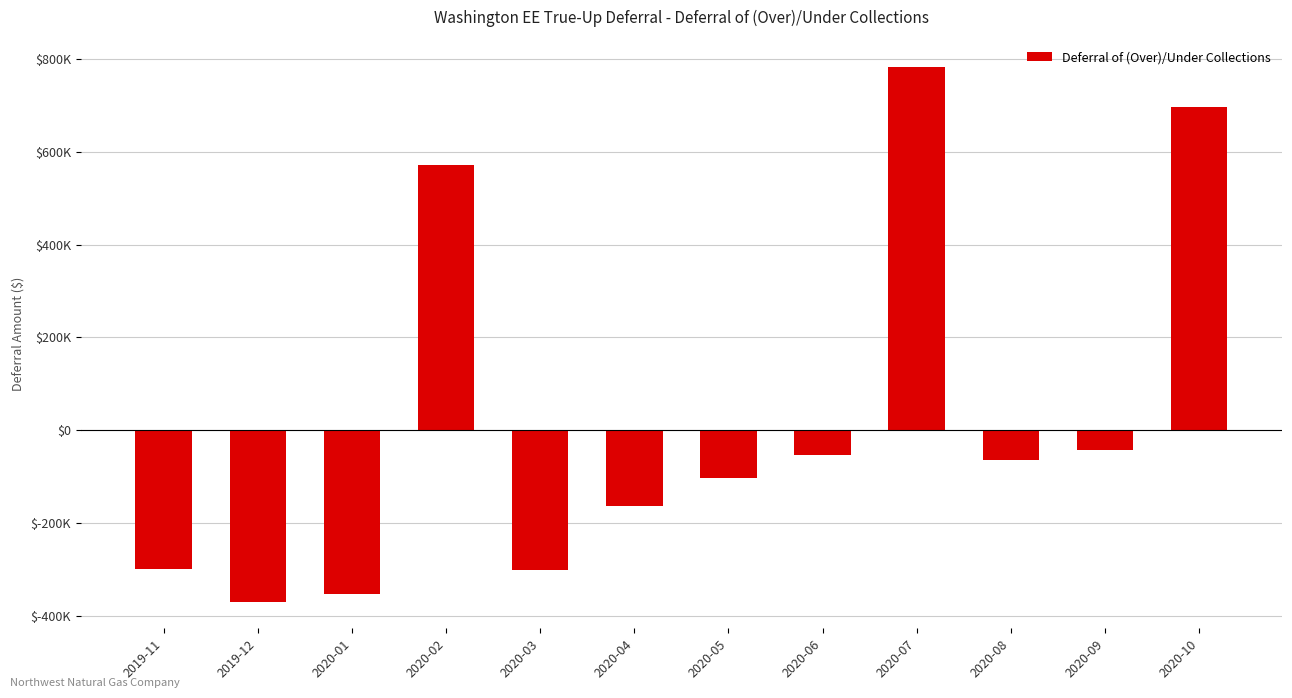

Is it true that the value at 2020-04 is -163987.5?

True